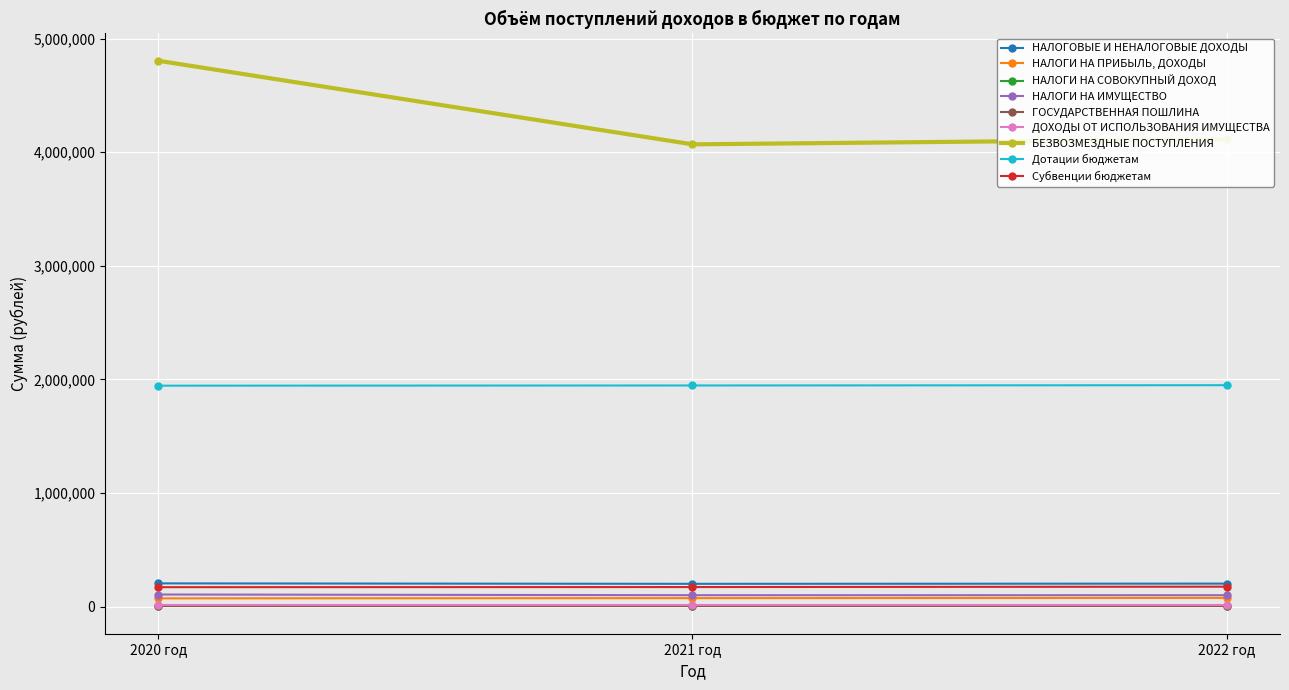

Which series has the widest spread of values?

БЕЗВОЗМЕЗДНЫЕ ПОСТУПЛЕНИЯ